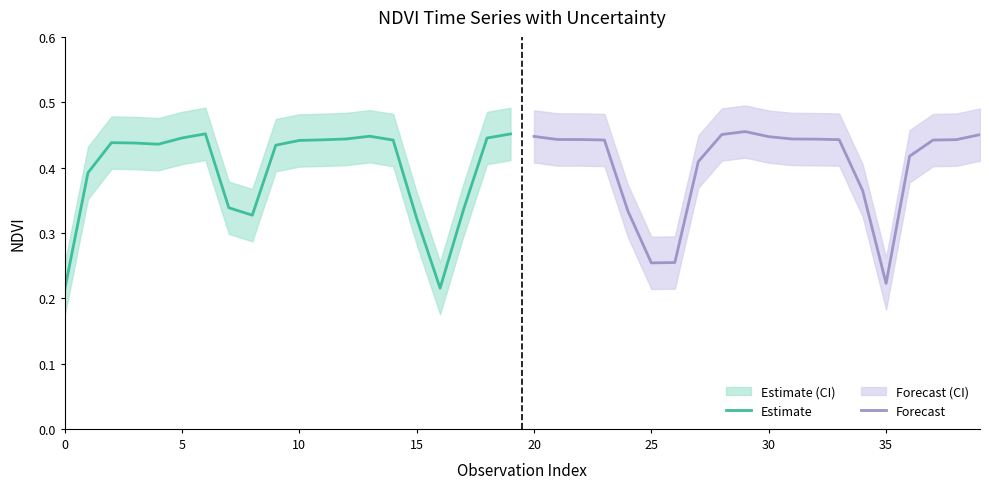

Reading left to right, what are all the values shown in this chart?

Estimate: 0.2	0.4	0.4	0.4	0.4	0.4	0.5	0.3	0.3	0.4	0.4	0.4	0.4	0.4	0.4	0.3	0.2	0.3	0.4	0.5
Forecast: 0.4	0.4	0.4	0.4	0.3	0.3	0.3	0.4	0.5	0.5	0.4	0.4	0.4	0.4	0.4	0.2	0.4	0.4	0.4	0.5